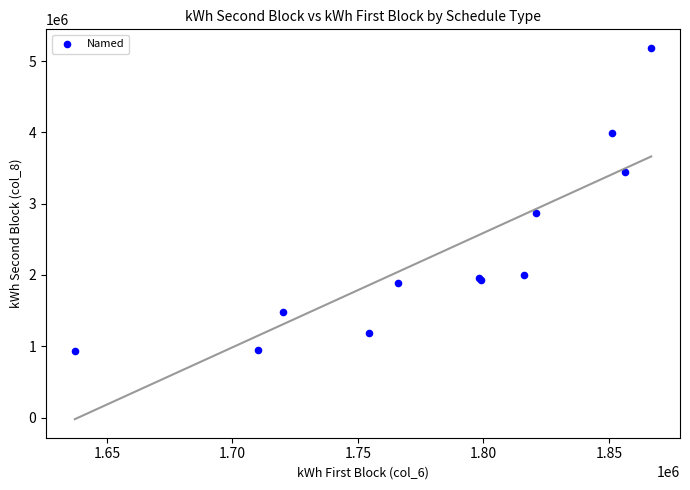

What Y value in the scatter plot is closest to 3057664?

2865458.8